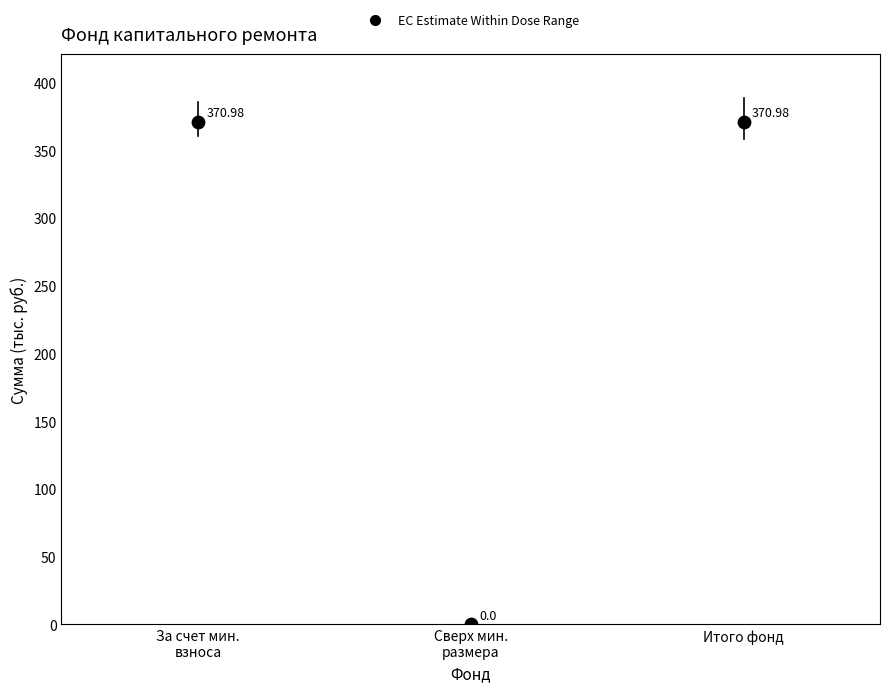

What is the range of Y values (max minus min)?

371.0